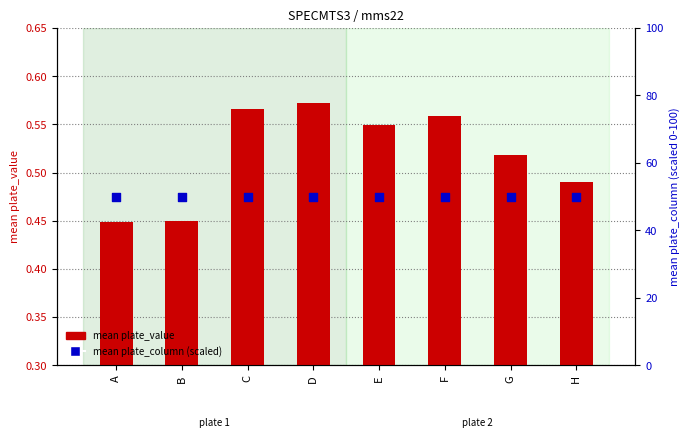

What are all the series names shown in the legend?

mean plate_value, mean plate_column (scaled)